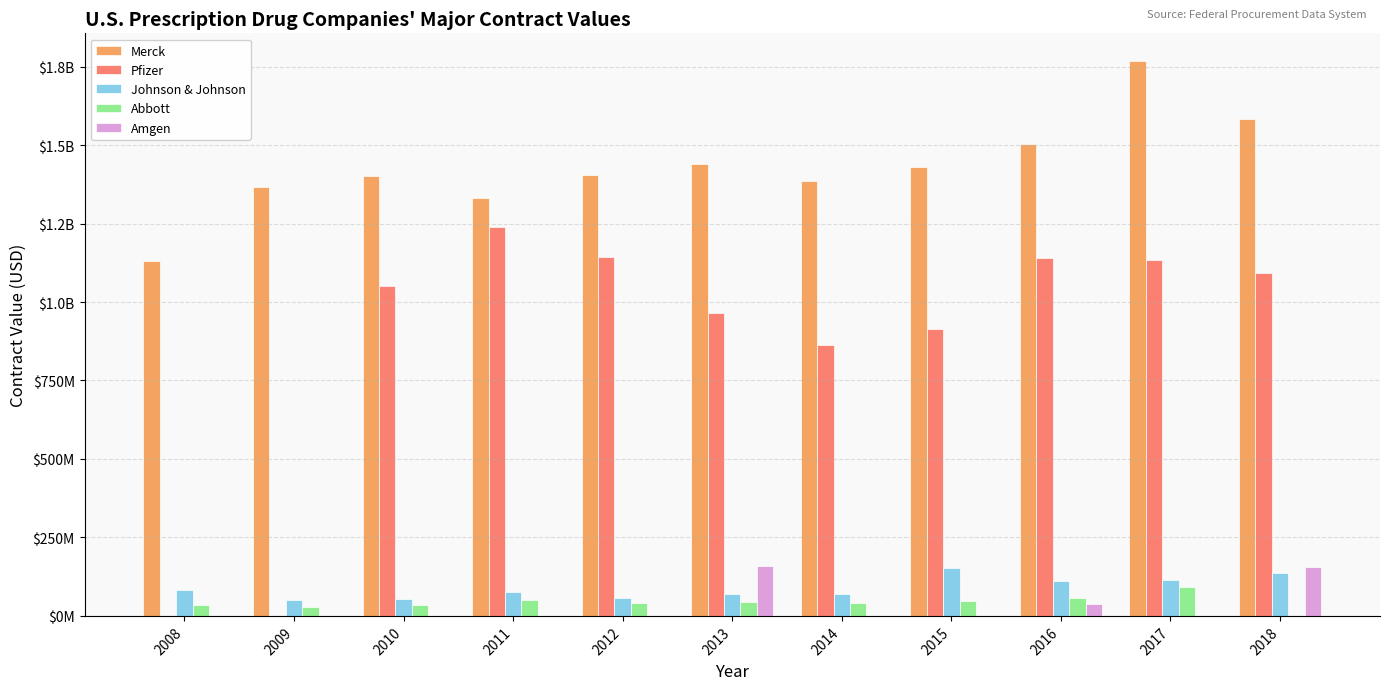

What is the sum of the Merck values at 2013 and 2018?

3024085019.1